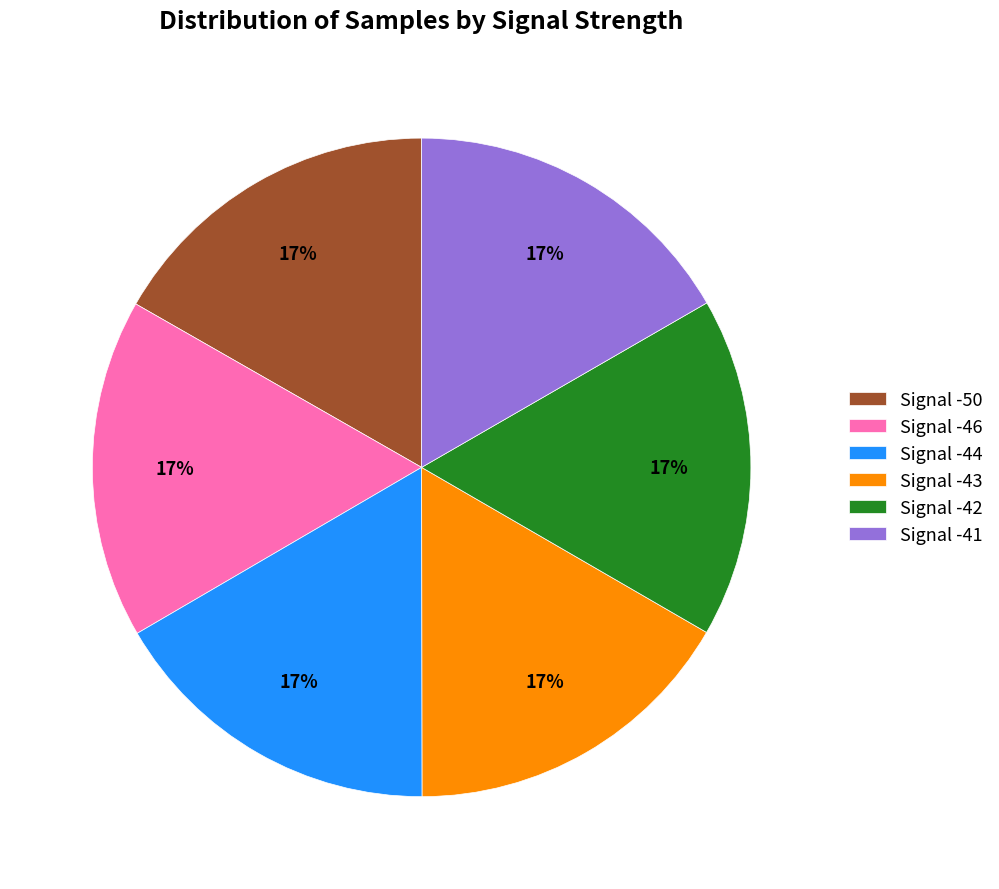

Does Signal -50 account for over 50% of the chart?

No